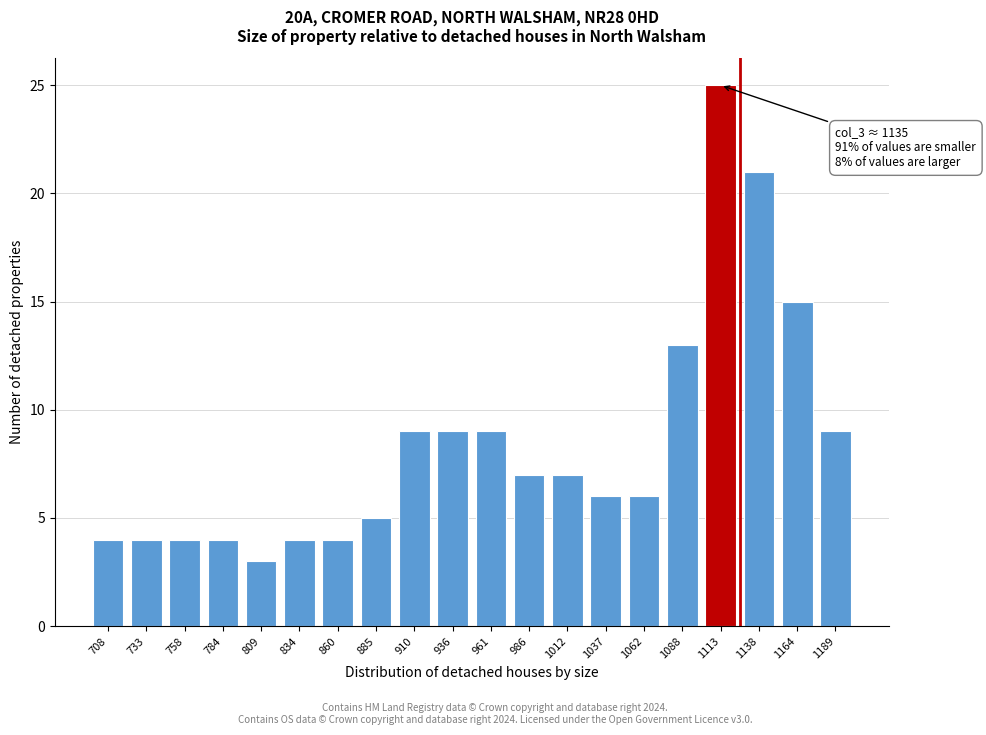

Reading left to right, what are all the values shown in this chart?

708=4	733=4	758=4	784=4	809=3	834=4	860=4	885=5	910=9	936=9	961=9	986=7	1012=7	1037=6	1062=6	1088=13	1113=25	1138=21	1164=15	1189=9